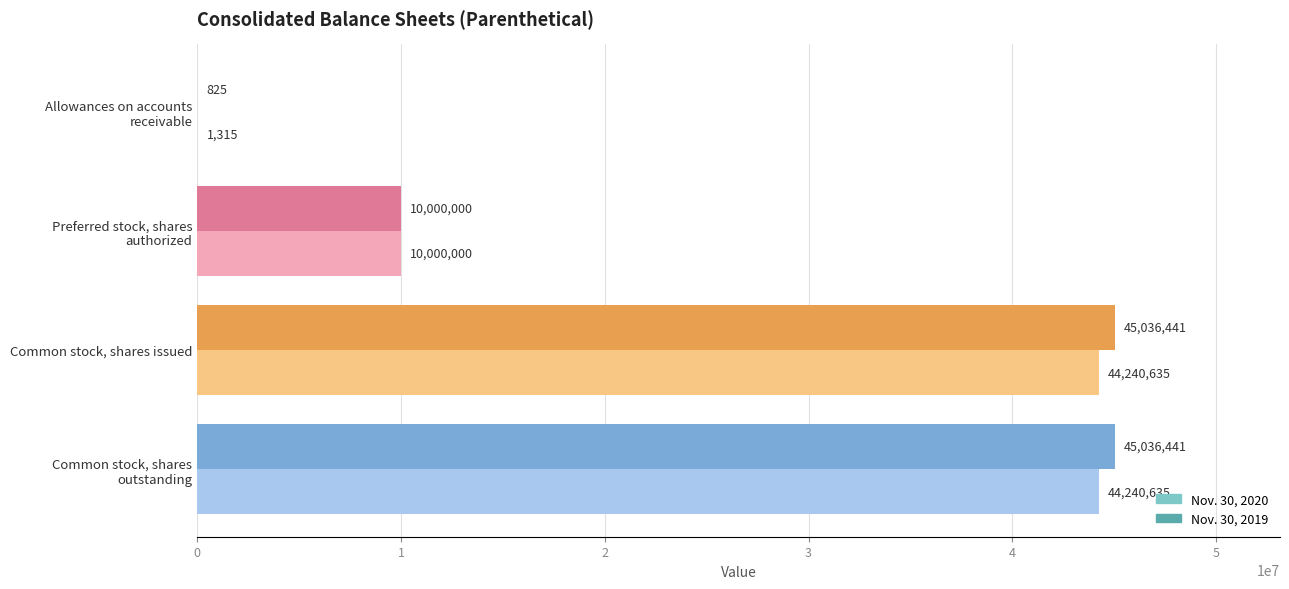

What is the maximum value shown in the chart?

45036441